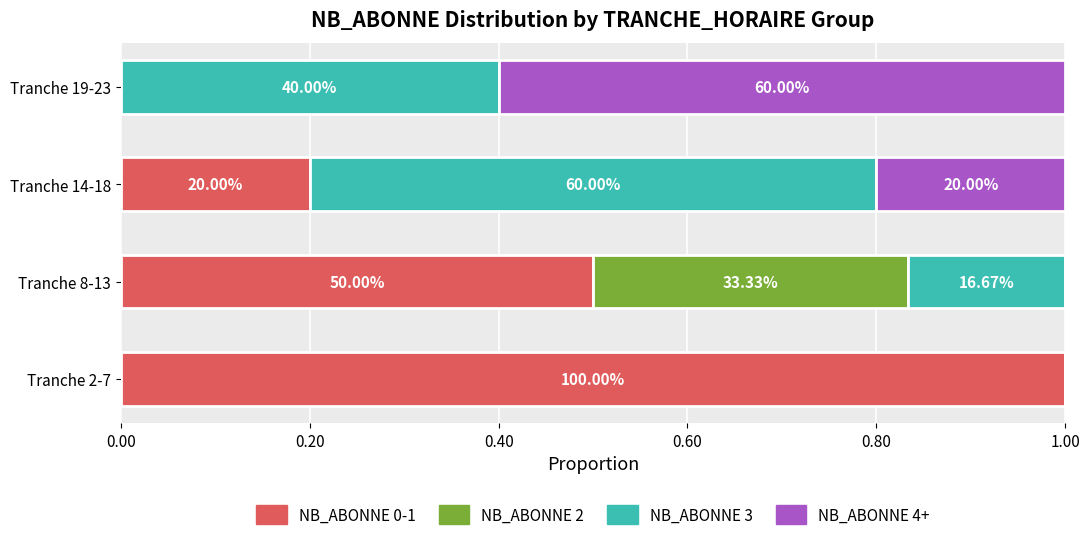

What are all the series names shown in the legend?

NB_ABONNE 0-1, NB_ABONNE 2, NB_ABONNE 3, NB_ABONNE 4+